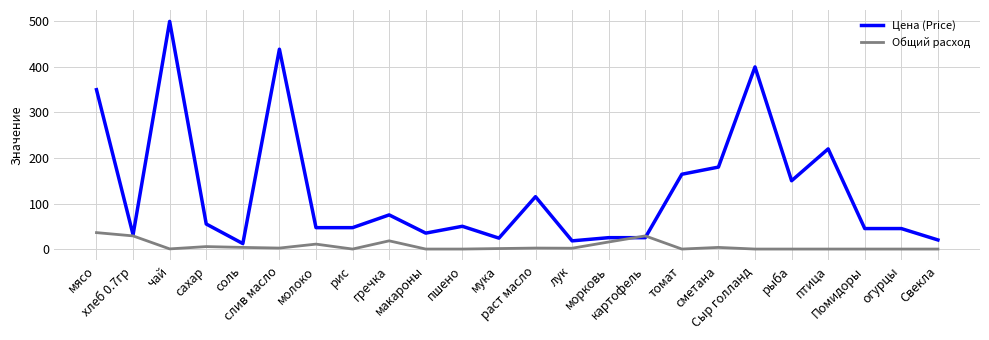

Which label corresponds to the largest value in the chart?

чай